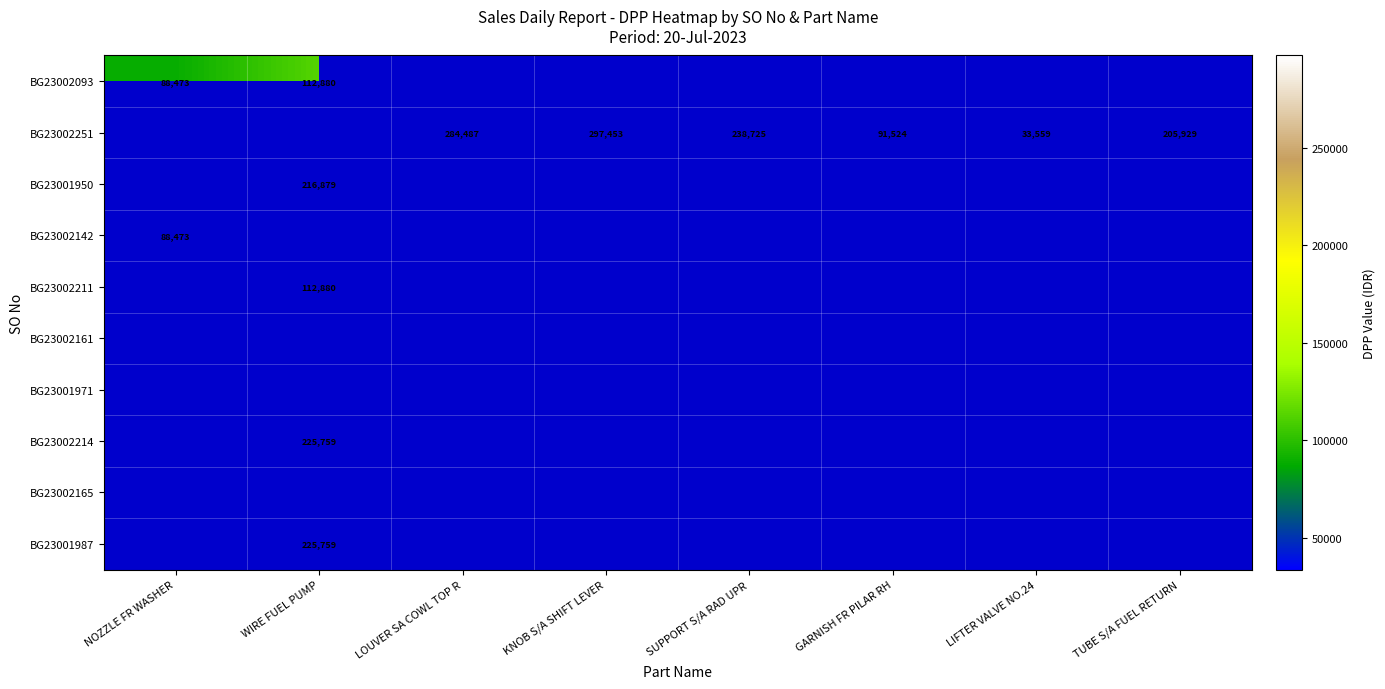

What is the smallest value displayed?

33559.0